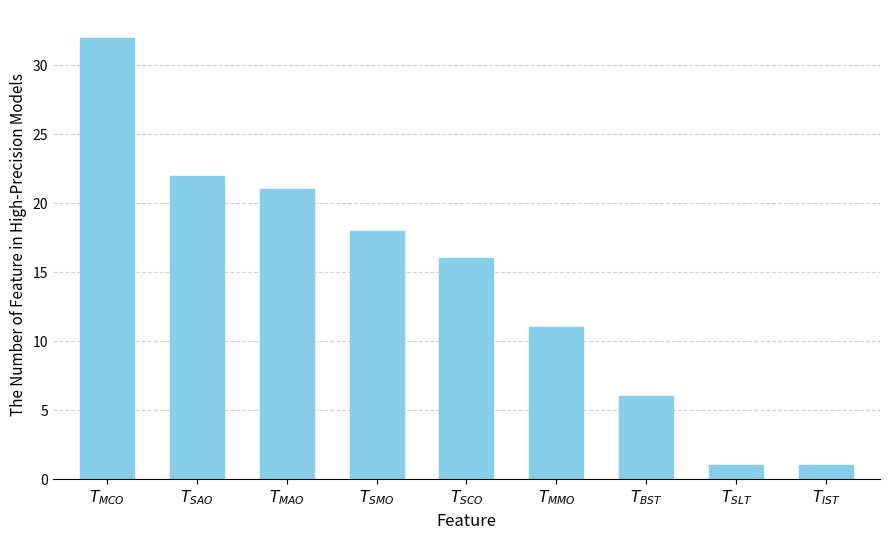

At which label does the data first exceed 16?

$T_{MCO}$